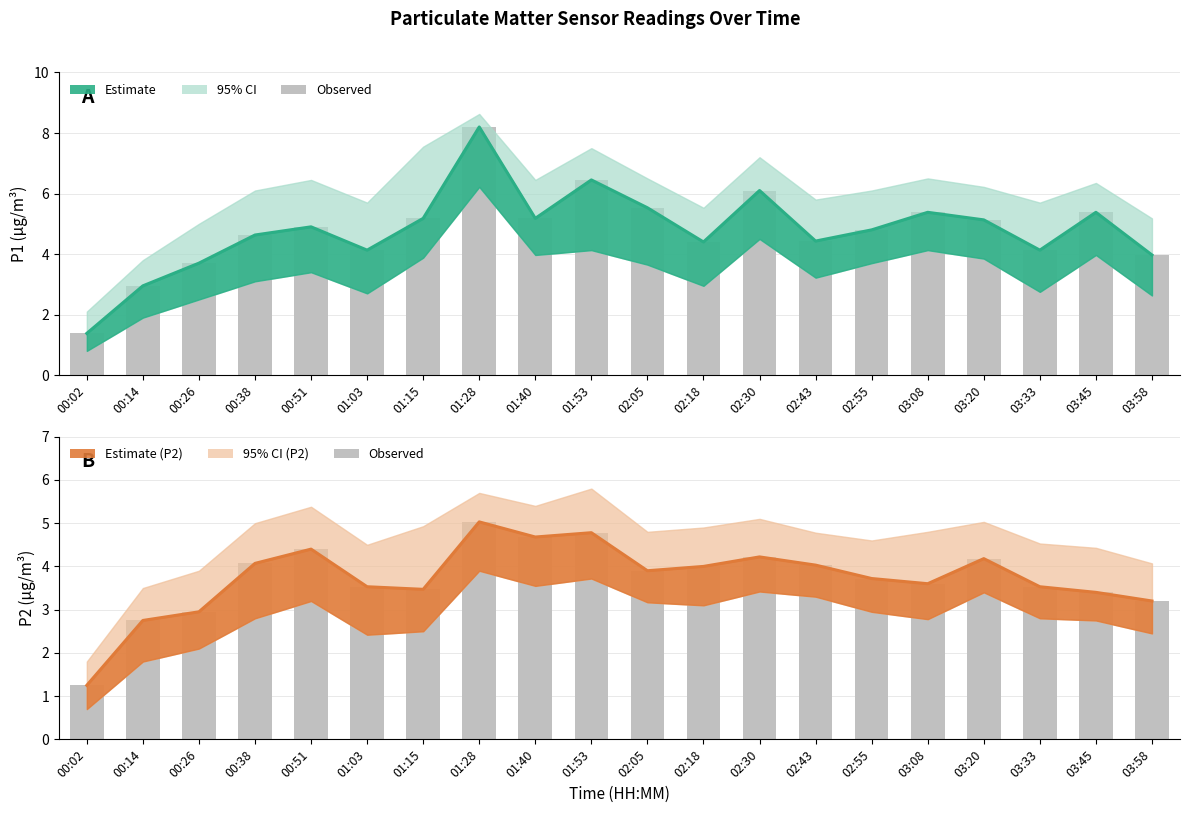

Where is P1 Estimate nearest to the value 4?

03:58